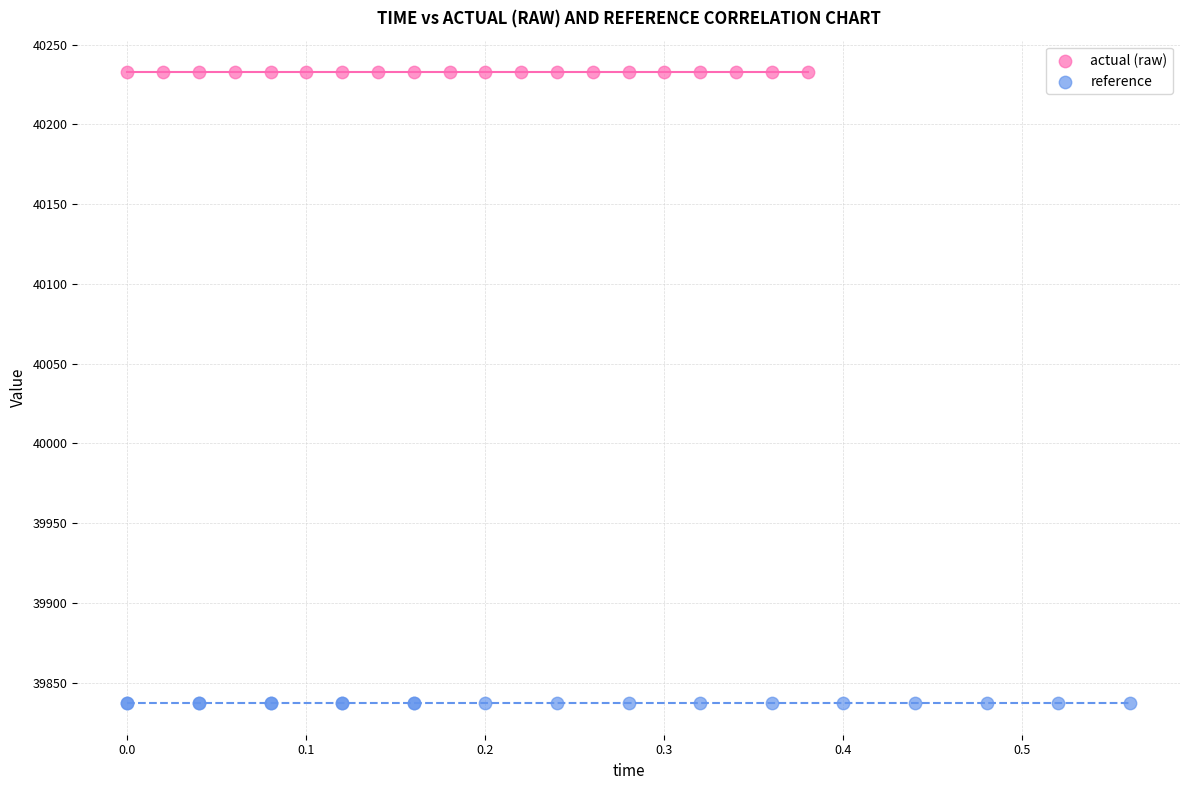

Which series reaches the minimum Y coordinate?

reference